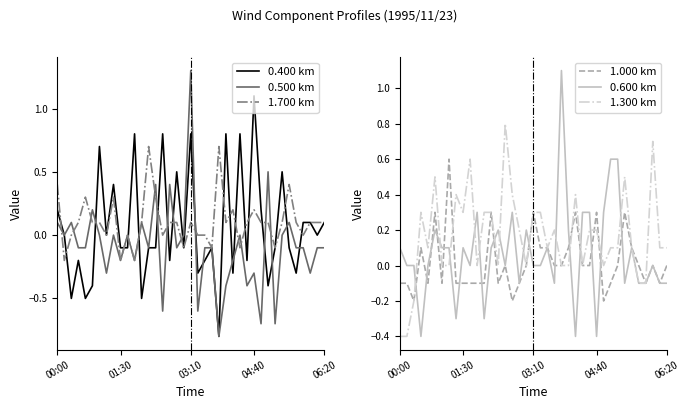

Is the value of 0.600 km at 34 greater than the value of 0.500 km at 6?

No